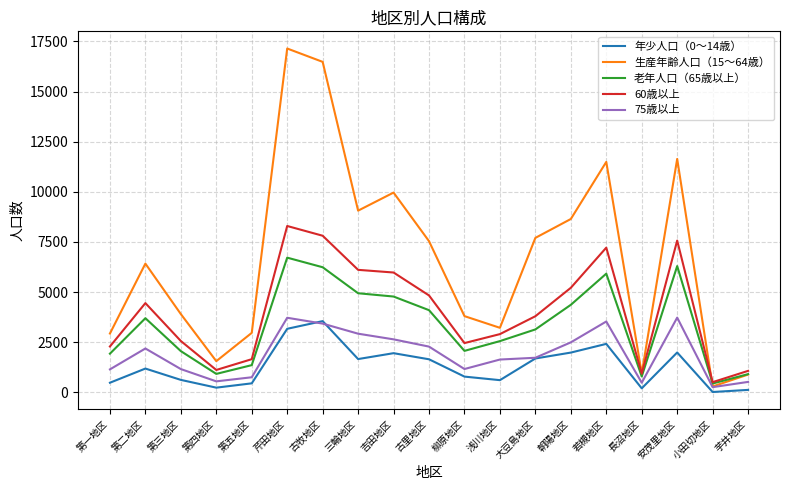

What are all the series names shown in the legend?

年少人口（0～14歳）, 生産年齢人口（15～64歳）, 老年人口（65歳以上）, 60歳以上, 75歳以上